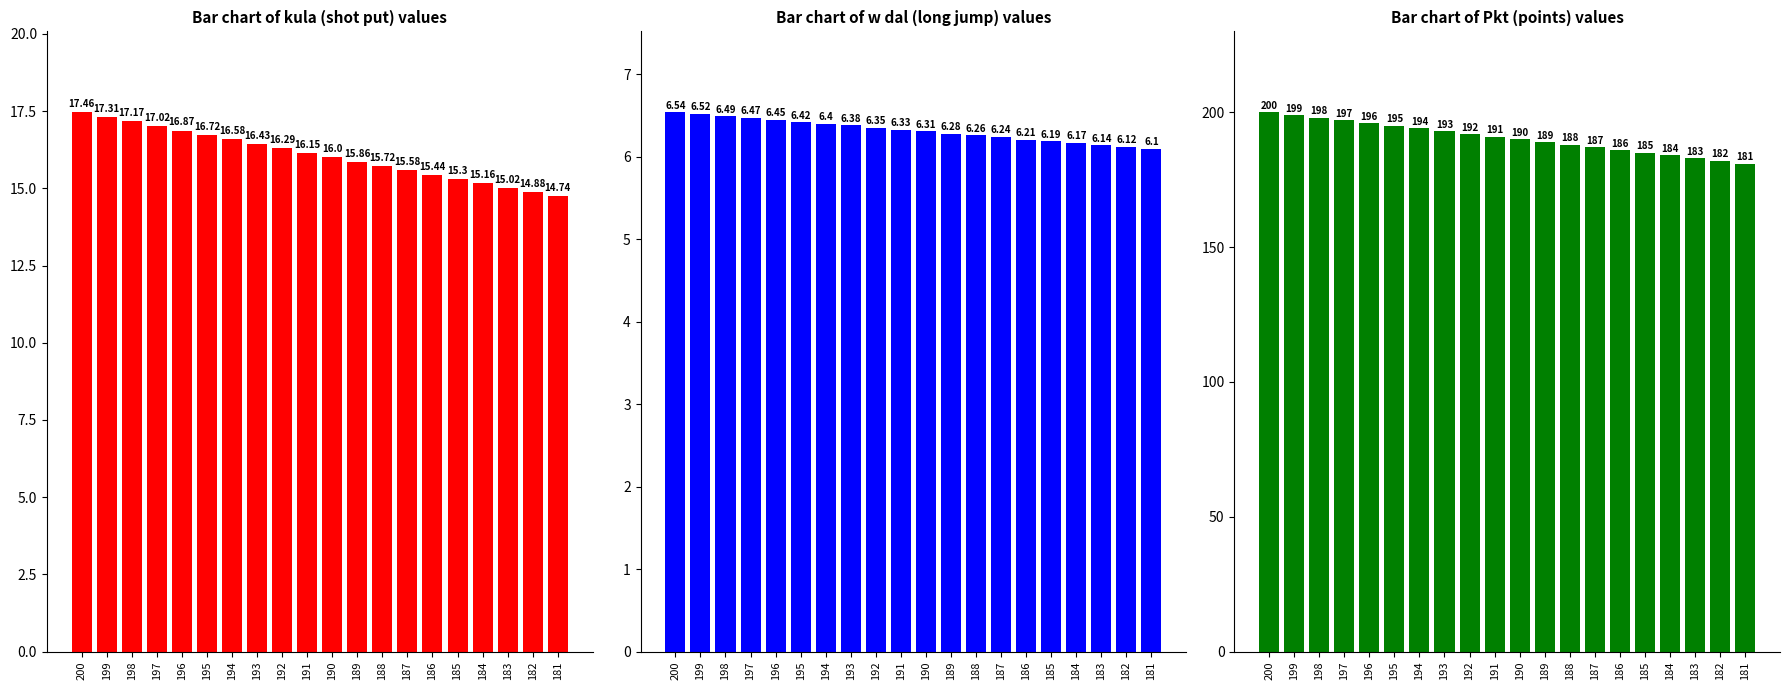

What is the spread (max minus min) of values at 188?

181.7